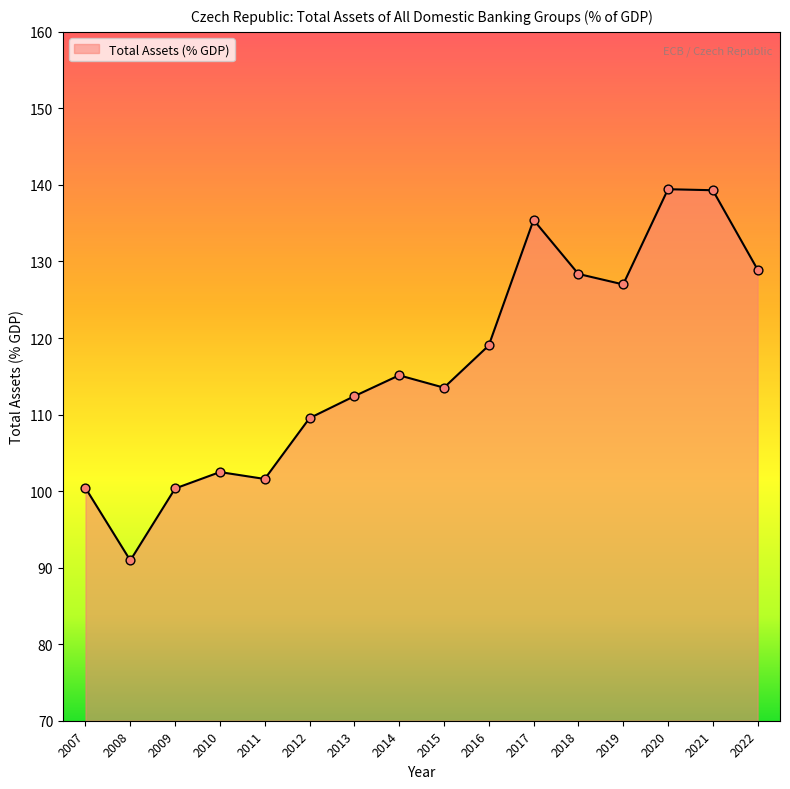

Approximately how many times larger is the value at 2009 compared to 2022?

0.8